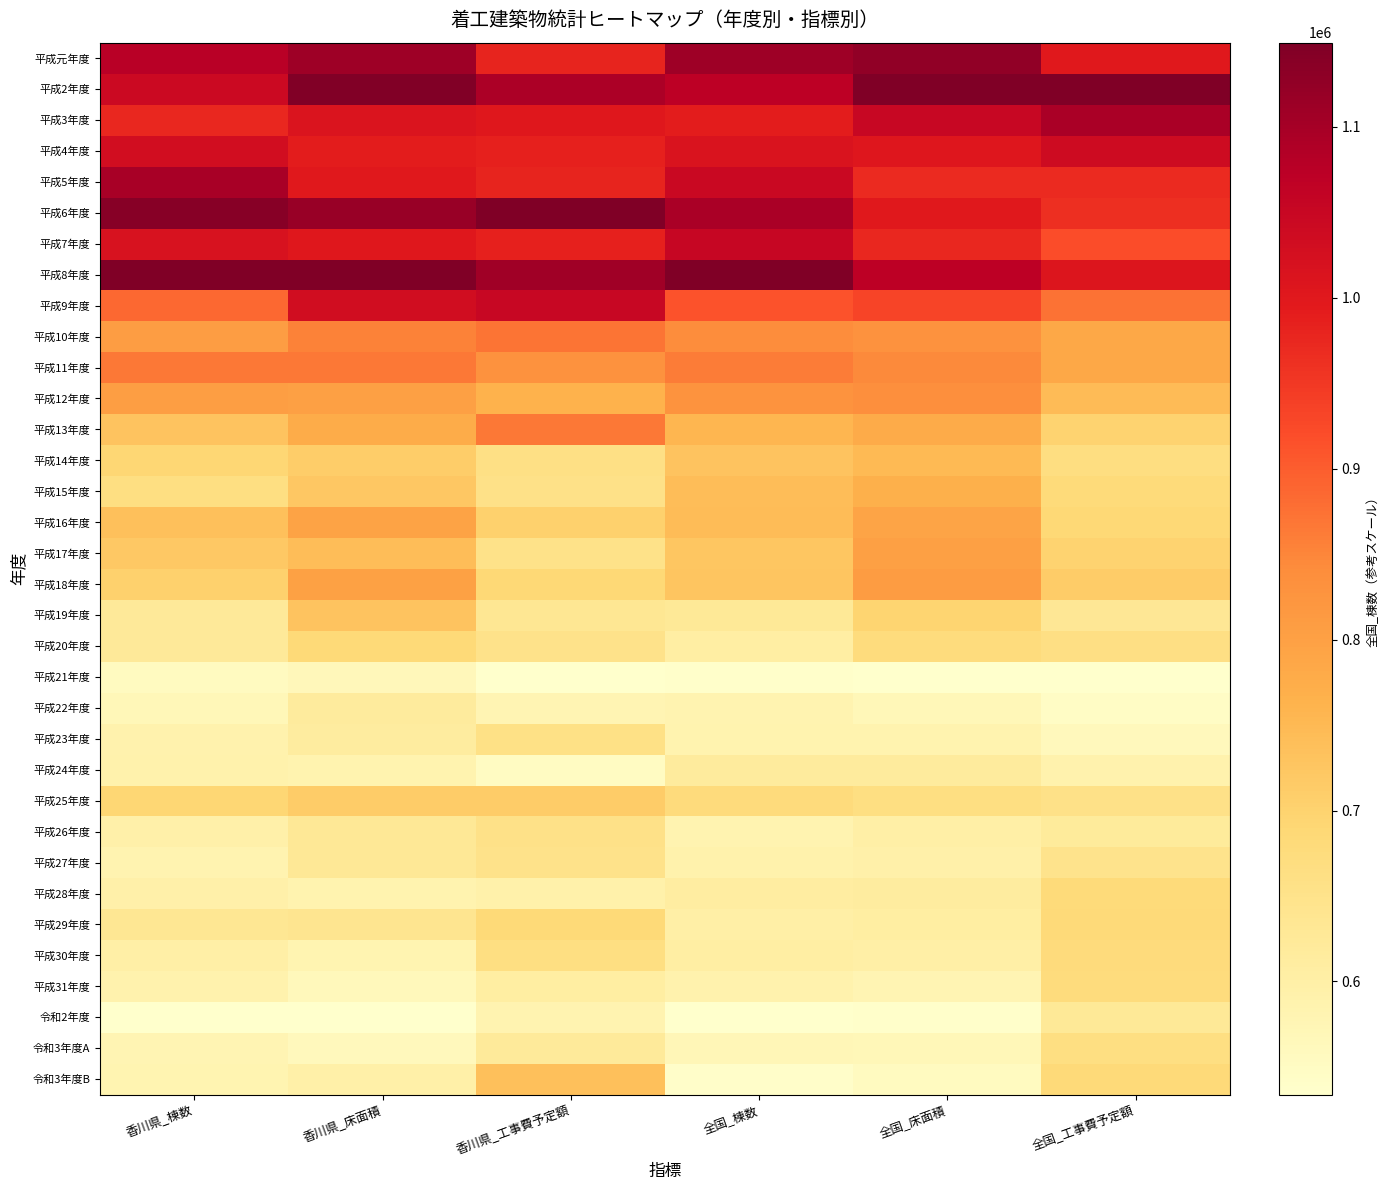

What is the difference between the highest and lowest values at 全国_棟数?

1.0